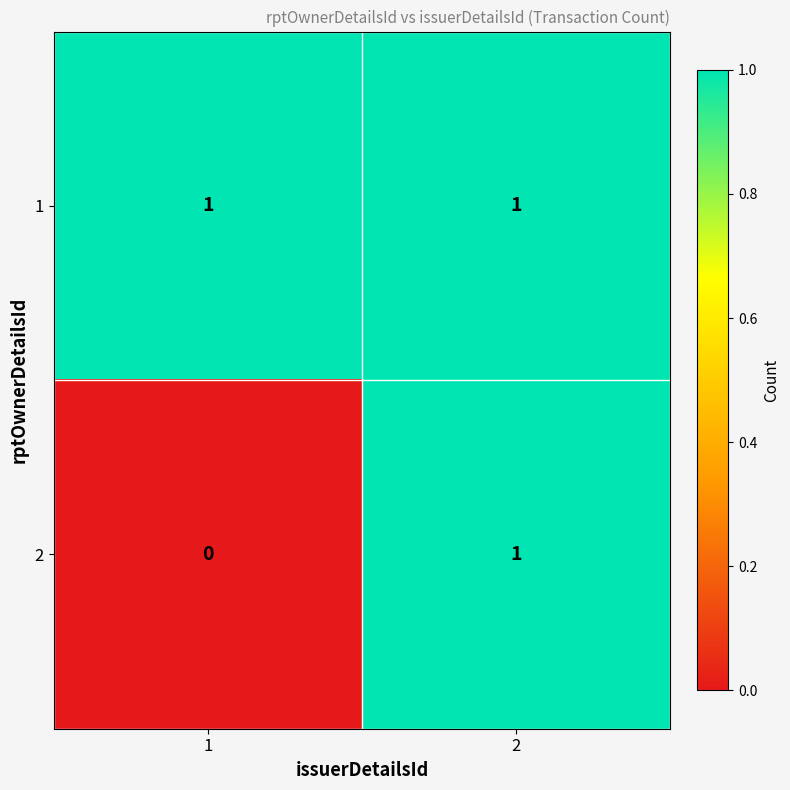

At 1, list the series in order from smallest to largest.

2, 1